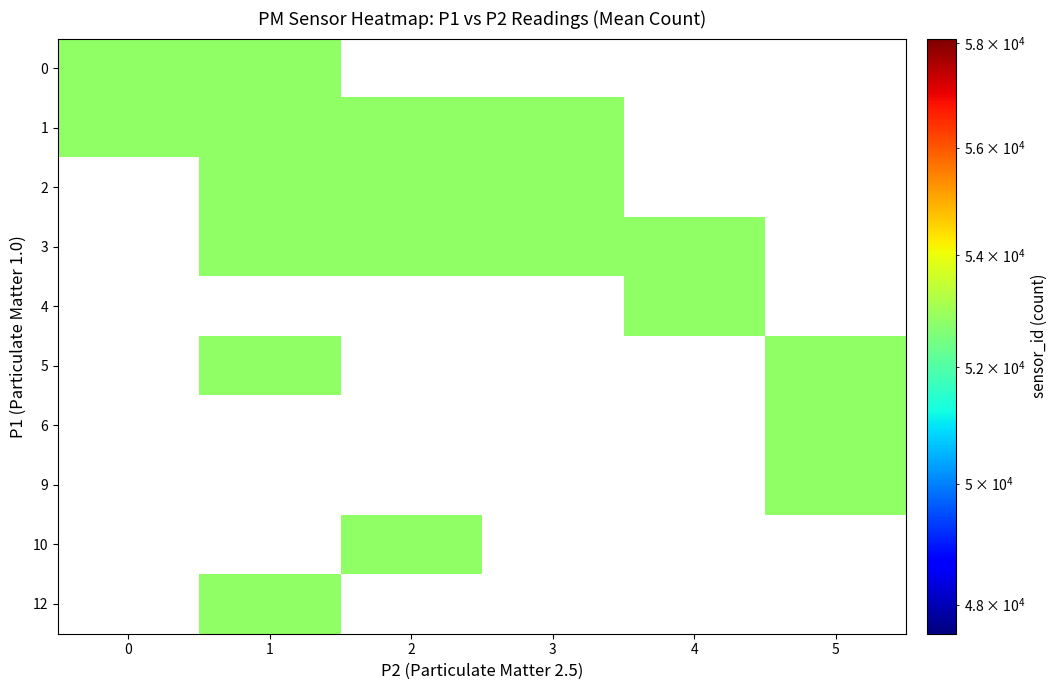

How many values in the 3 series are below 52814?

2